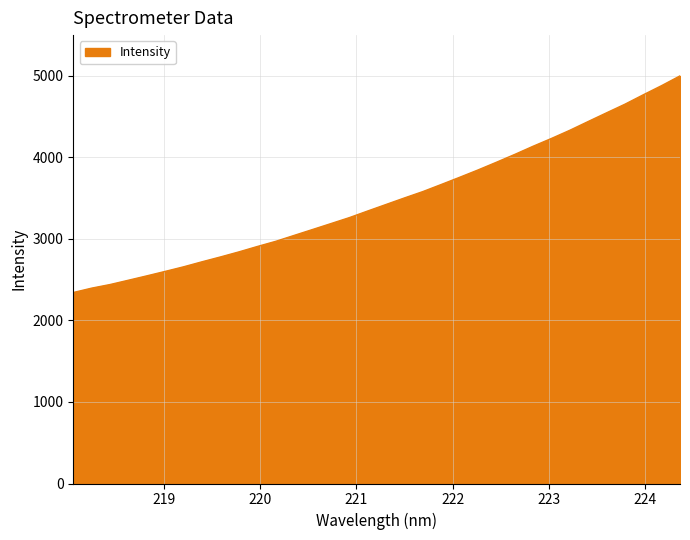

What is the smallest value displayed?

2342.8